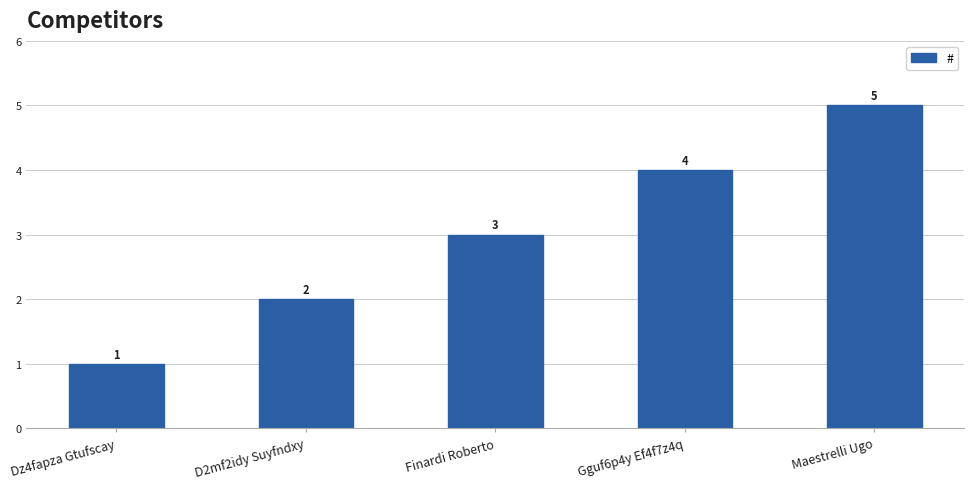

True or false: the data shows 2 at D2mf2idy Suyfndxy.

True